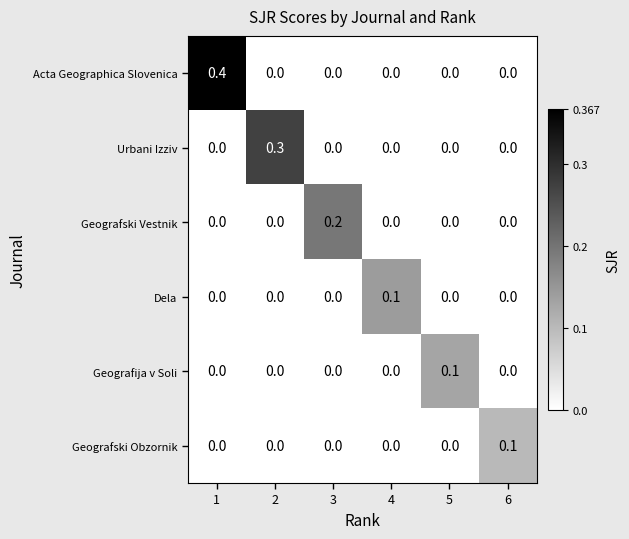

At how many categories does at least one series exceed 0?

6